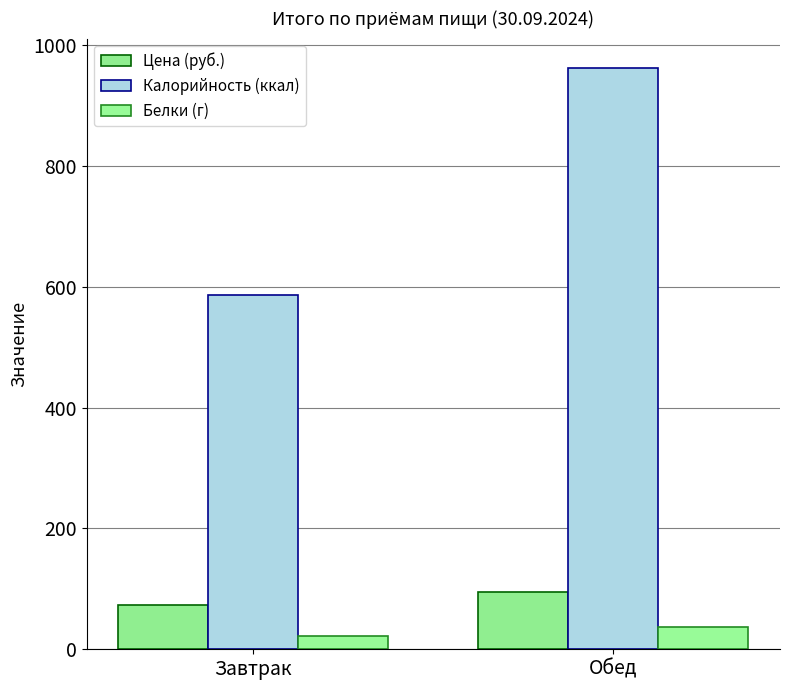

Is the value of Калорийность (ккал) at Обед greater than the value of Белки (г) at Завтрак?

Yes